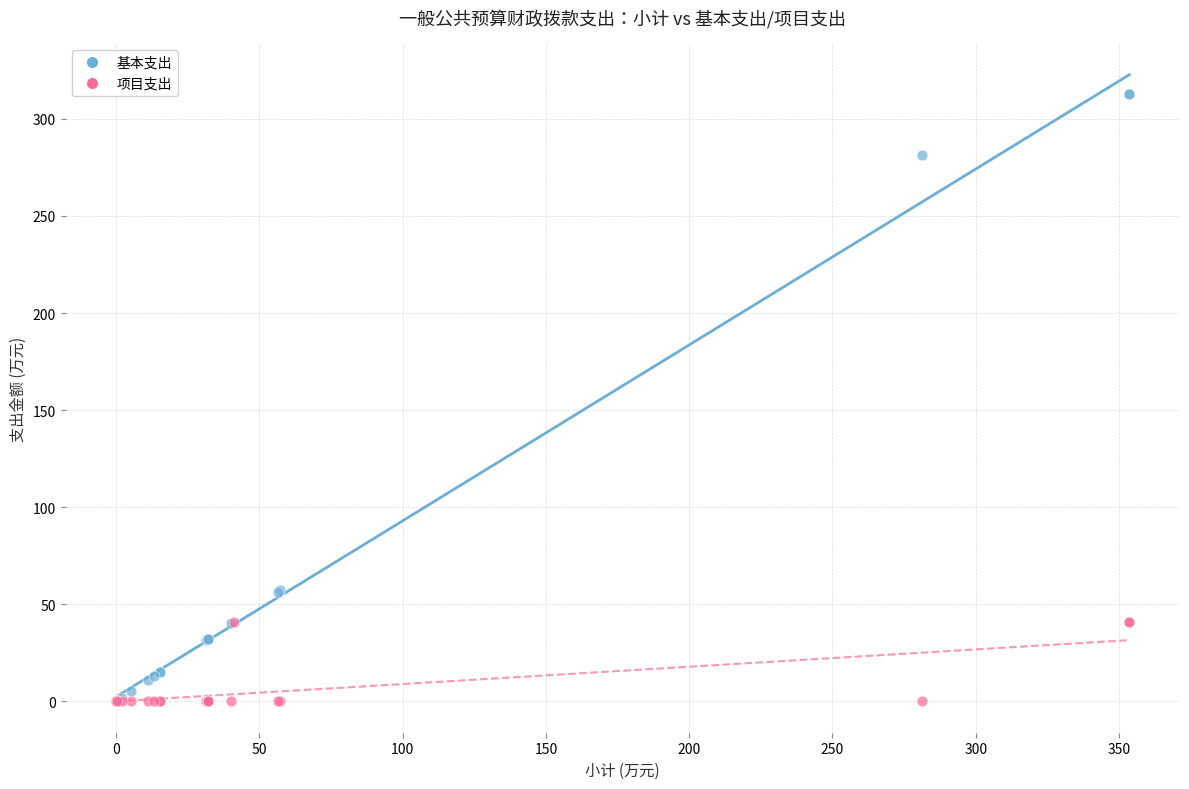

Which series contains the highest Y value?

基本支出